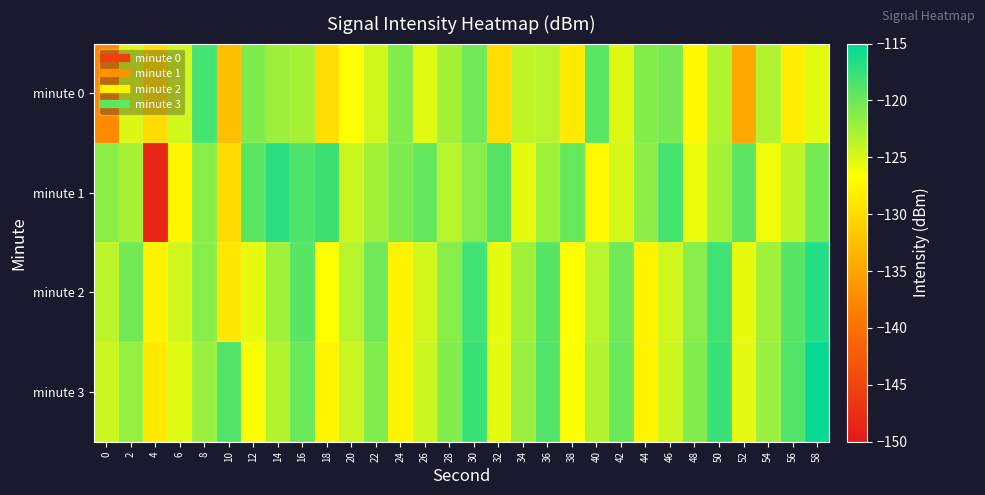

At which category does the chart reach its minimum across all series?

4